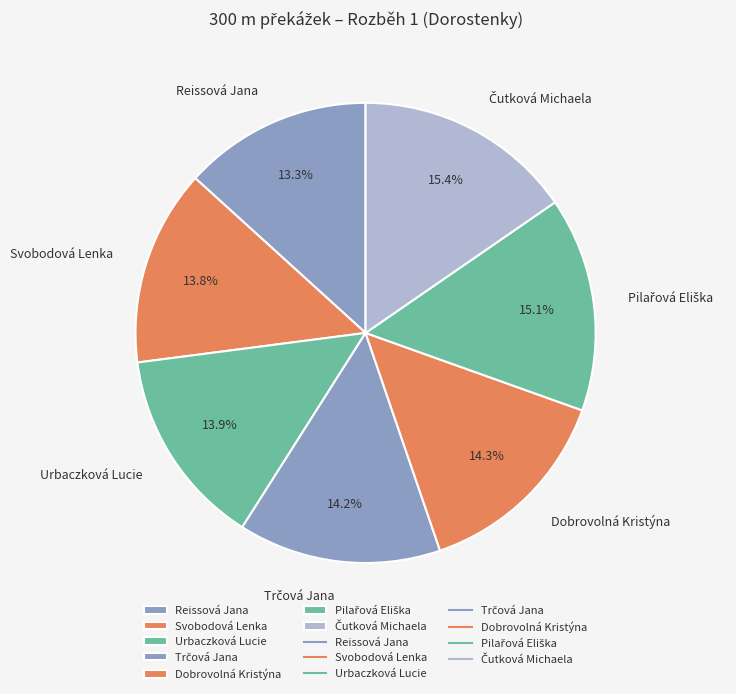

Is there any slice that represents more than half of the pie?

No